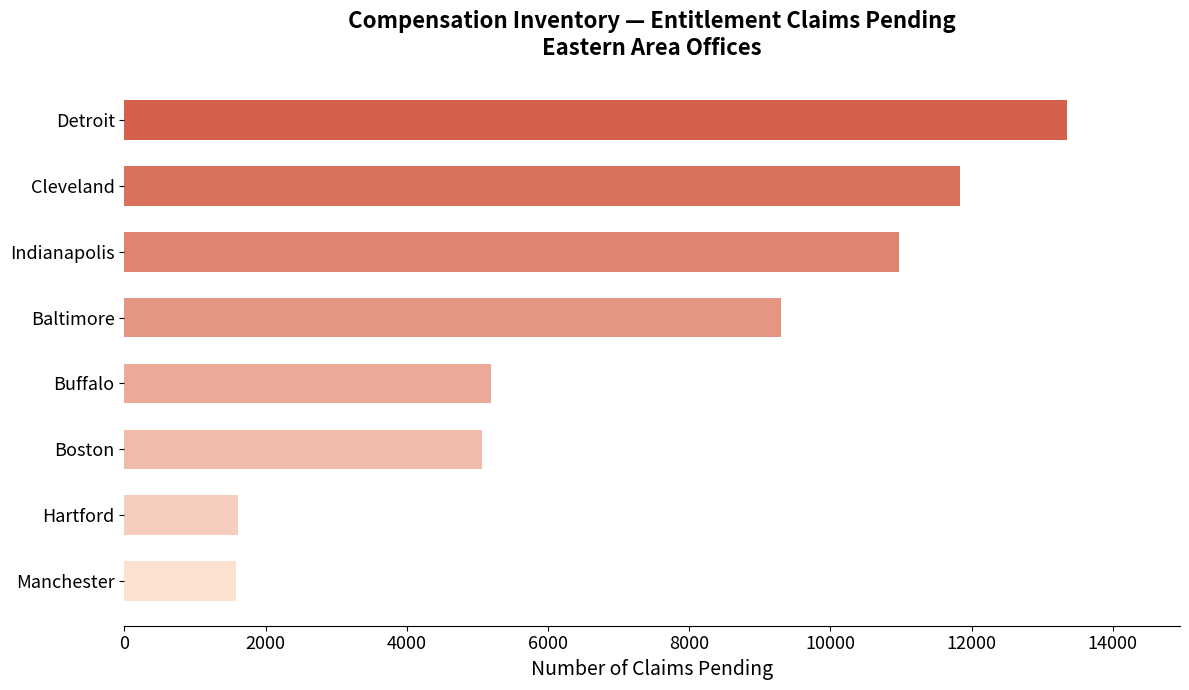

What is the average value?

7361